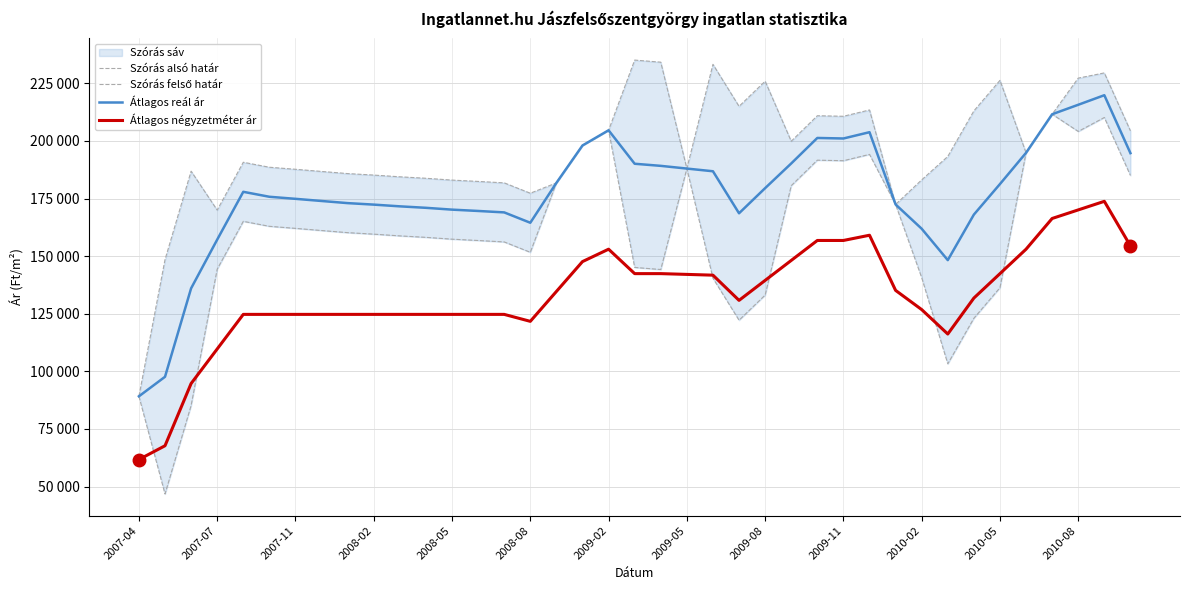

What is the spread (max minus min) of values at 2007-04?

27449